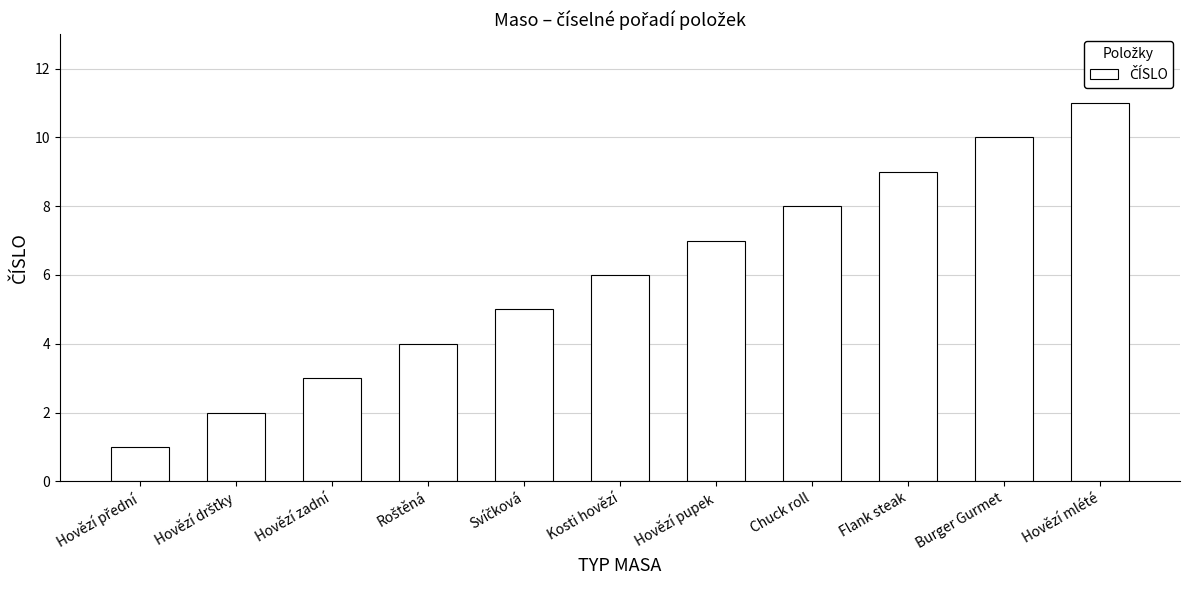

Reading right to left, transcribe all the data shown in this chart.

11	10	9	8	7	6	5	4	3	2	1